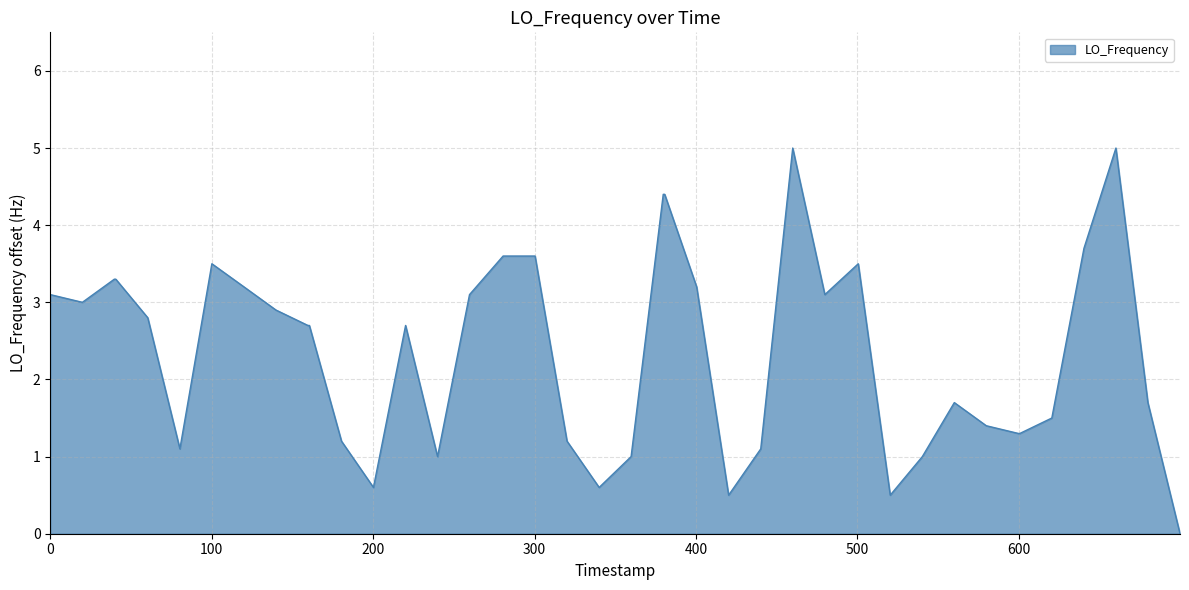

What is the difference between the maximum and minimum values?

5.0